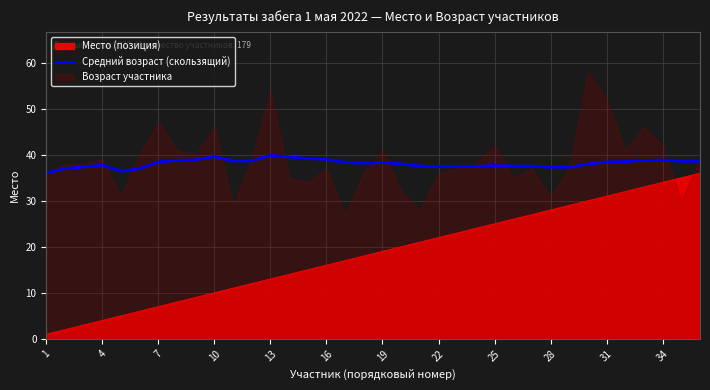

How many points are lower than both their immediate neighbors (excluding endpoints)?

6